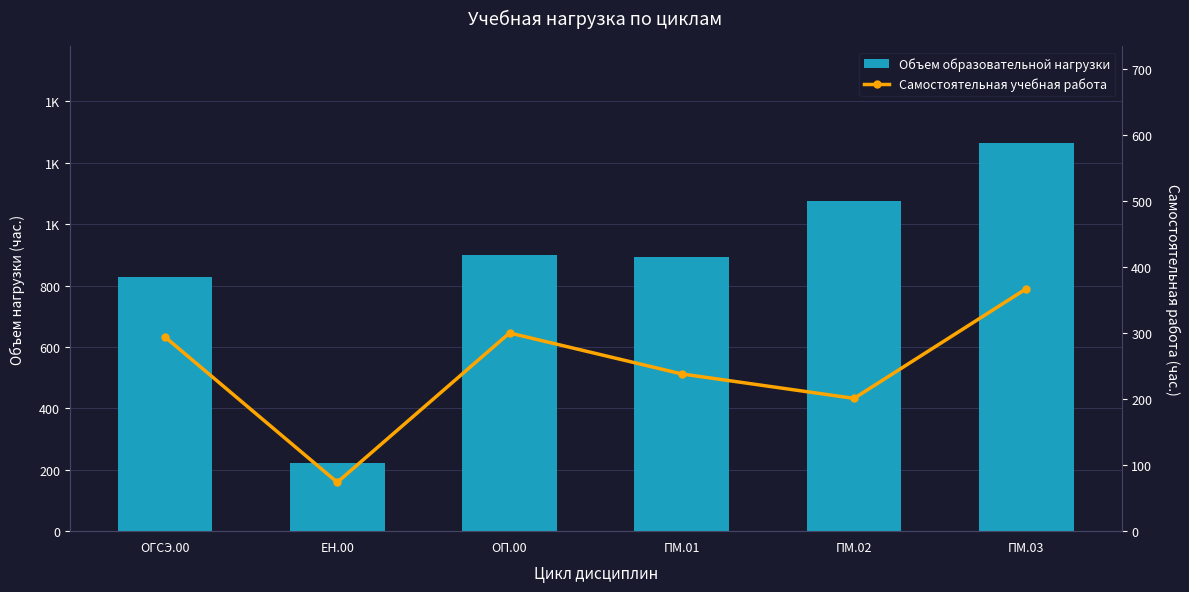

What is the difference between the maximum and minimum values in the Объем образовательной нагрузки series?

1042